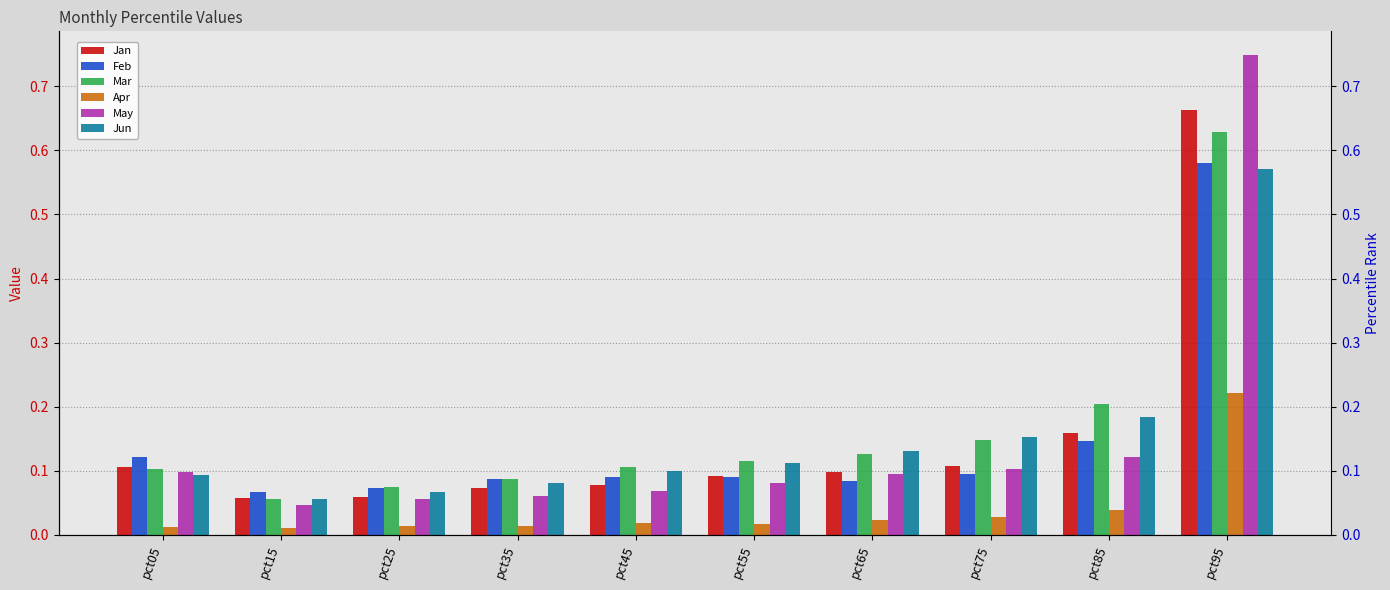

Reading left to right, list all the values displayed in this chart.

Jan: 0.1	0.1	0.1	0.1	0.1	0.1	0.1	0.1	0.2	0.7
Feb: 0.1	0.1	0.1	0.1	0.1	0.1	0.1	0.1	0.1	0.6
Mar: 0.1	0.1	0.1	0.1	0.1	0.1	0.1	0.1	0.2	0.6
Apr: 0.0	0.0	0.0	0.0	0.0	0.0	0.0	0.0	0.0	0.2
May: 0.1	0.0	0.1	0.1	0.1	0.1	0.1	0.1	0.1	0.7
Jun: 0.1	0.1	0.1	0.1	0.1	0.1	0.1	0.2	0.2	0.6